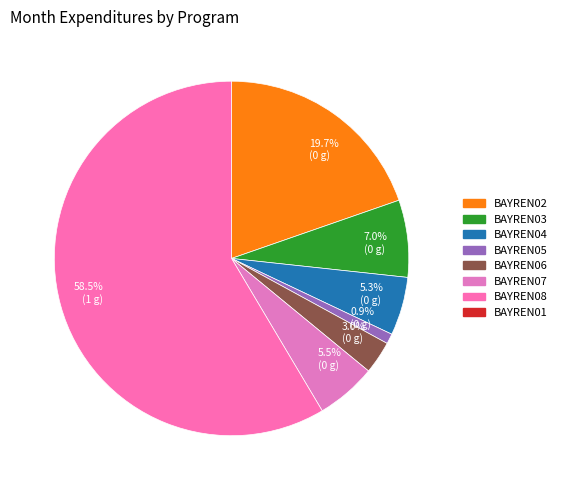

What is the largest slice in the pie chart?

58.5% (1 g)